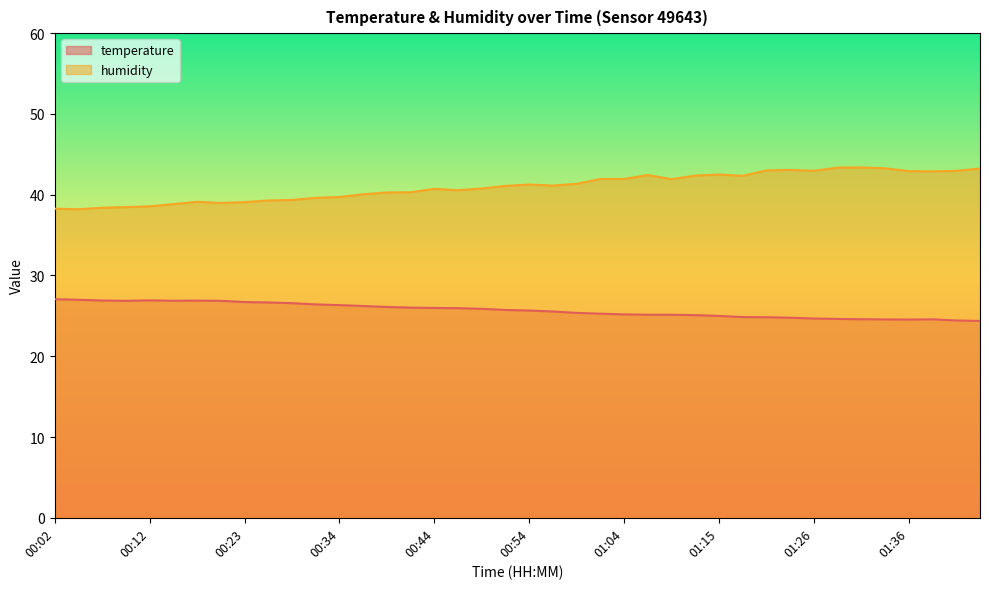

At 00:04, list the series in order from largest to smallest.

humidity, temperature